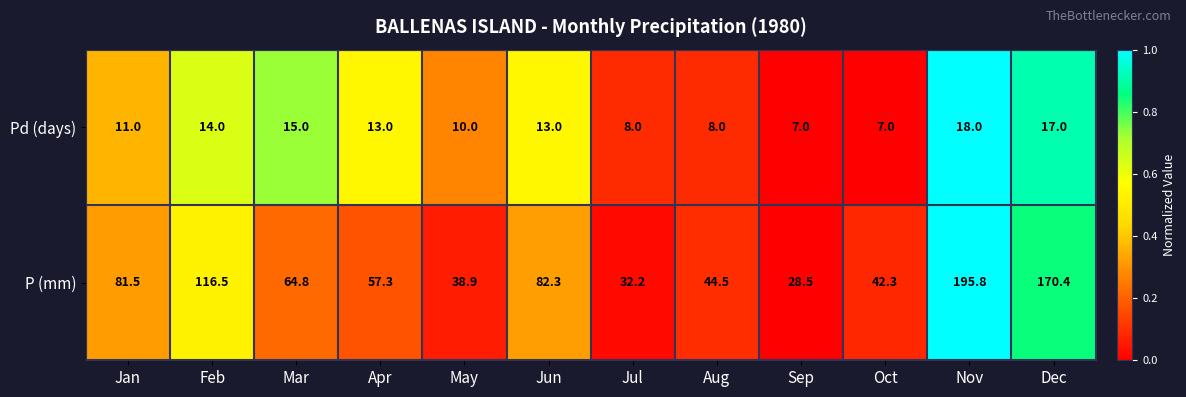

True or false: P (mm) has a value of 32.2 at Jul.

True